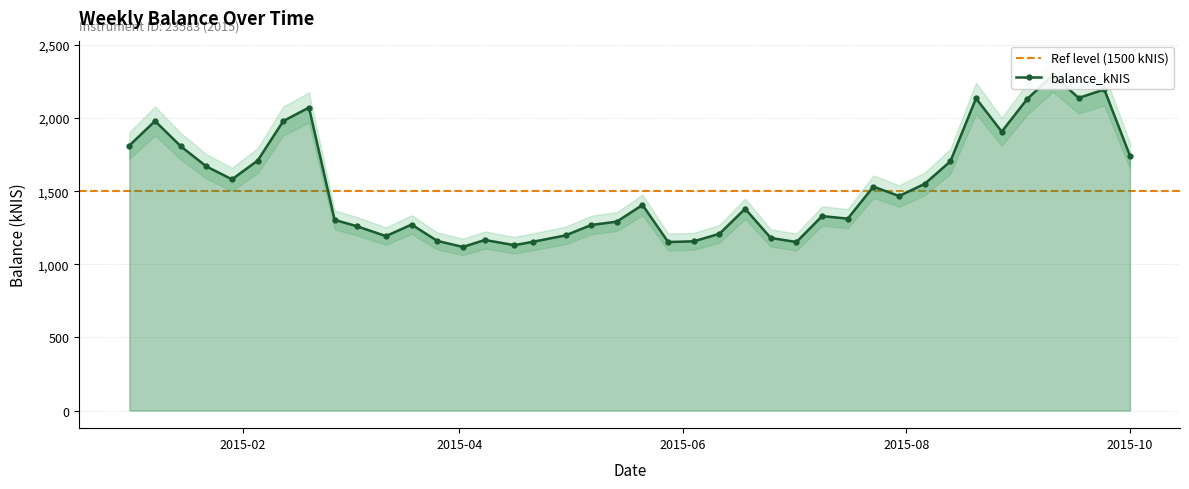

Approximately how many times larger is the value at 2015-04-30 compared to 2015-02-12?

0.6